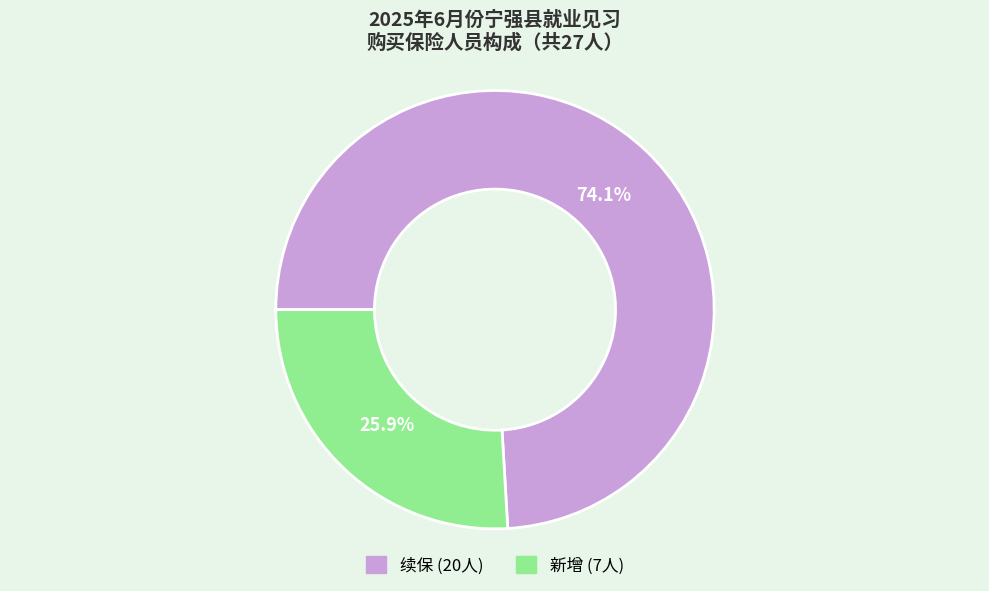

Which category has the smallest portion of the pie?

新增